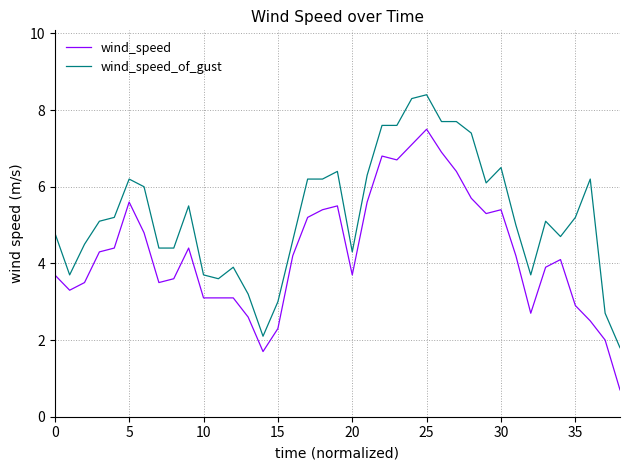

What is the smallest value displayed?

0.7